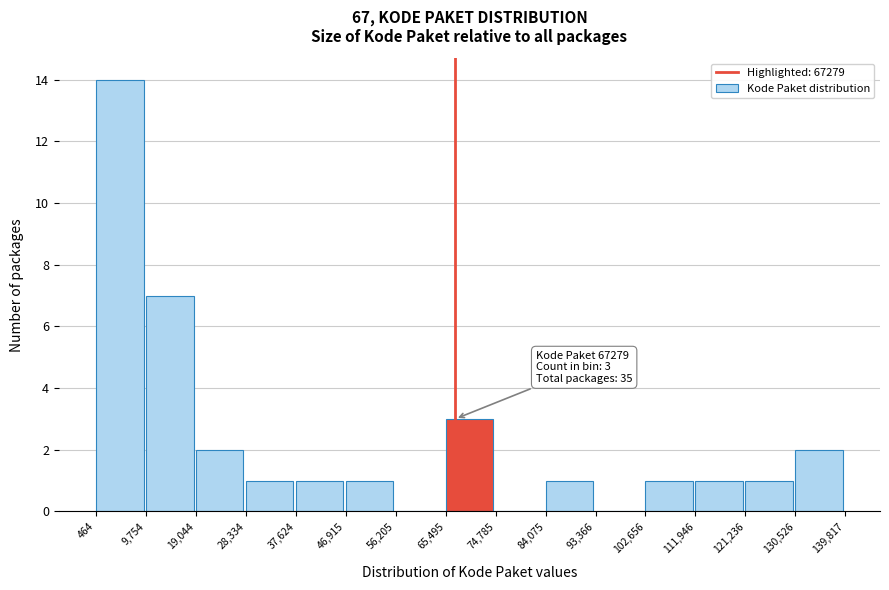

Over which range of the x-axis is the bar tallest?

464 to 9,754